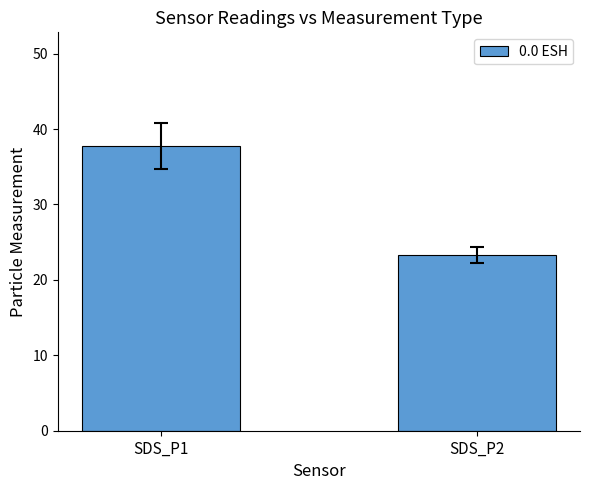

True or false: the data shows 37.7 at SDS_P1.

True